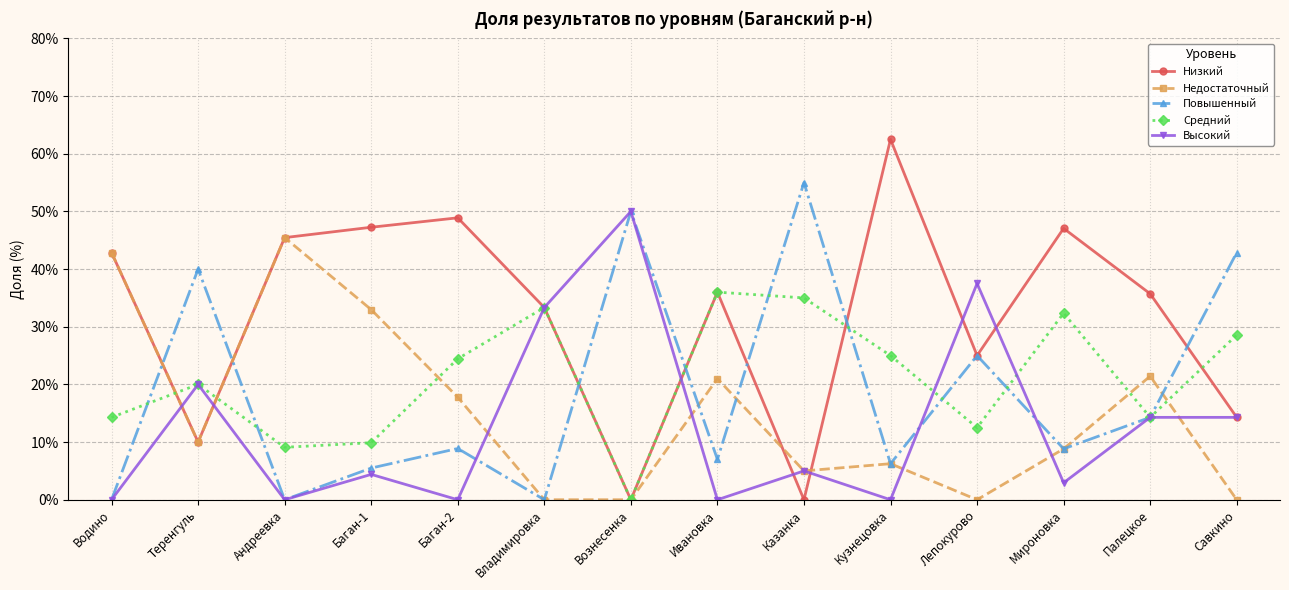

What is the greatest value displayed?

62.5